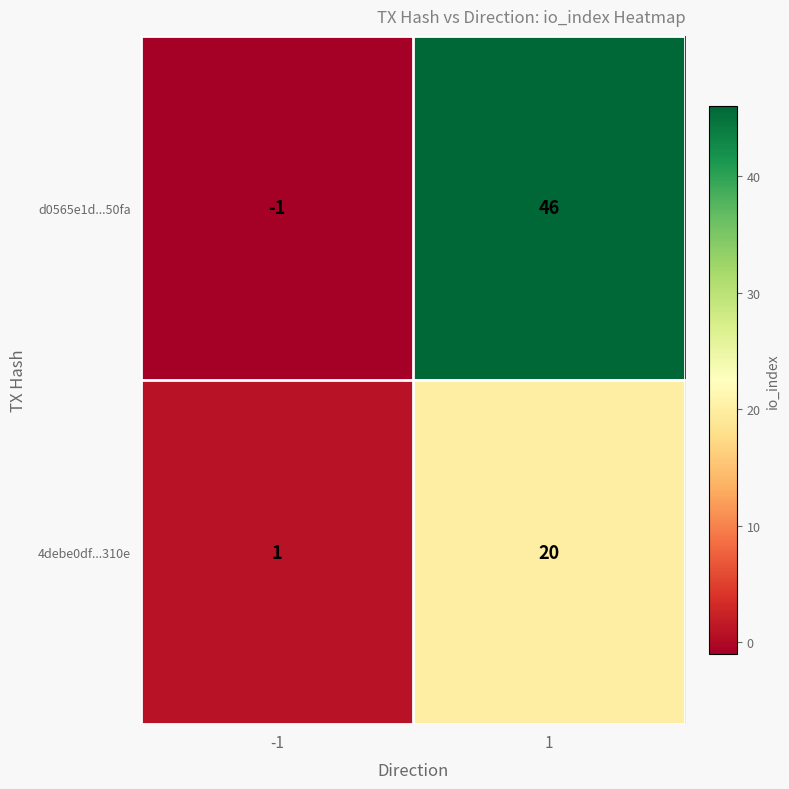

At which category is the sum across all series the highest?

1